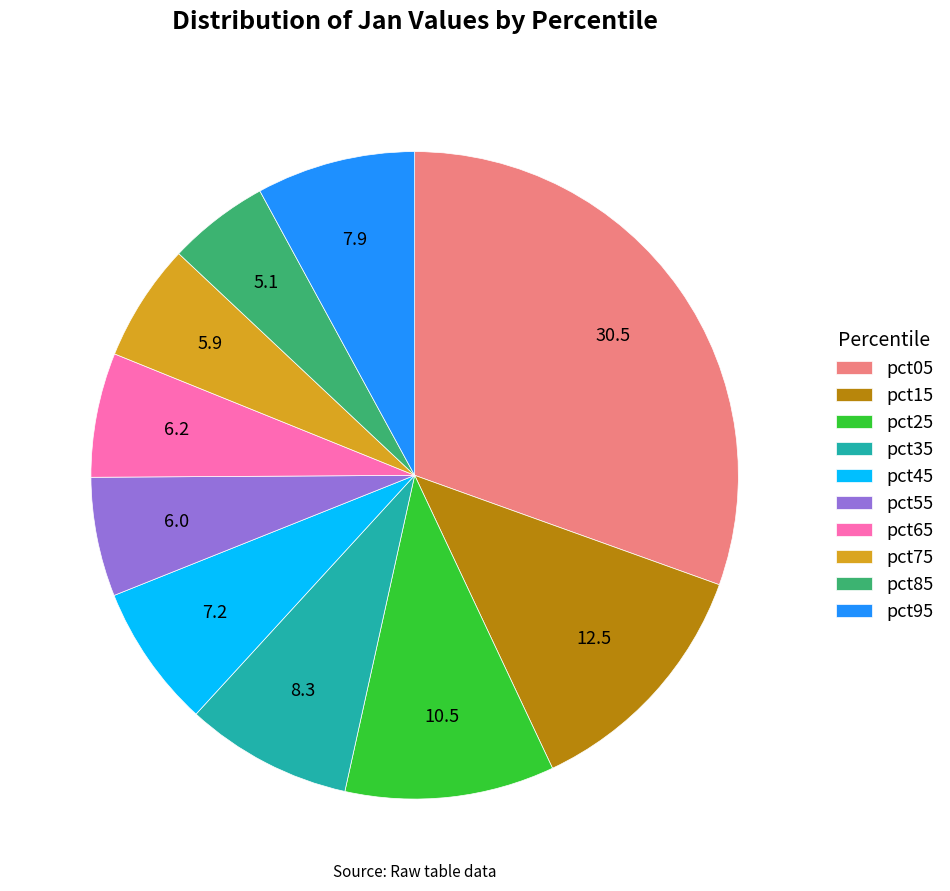

Between pct25 and pct75, which is larger?

pct25